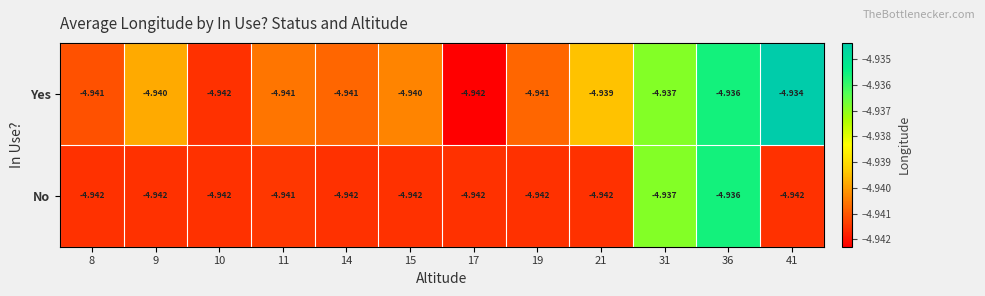

Which series has the largest range (max minus min)?

Yes